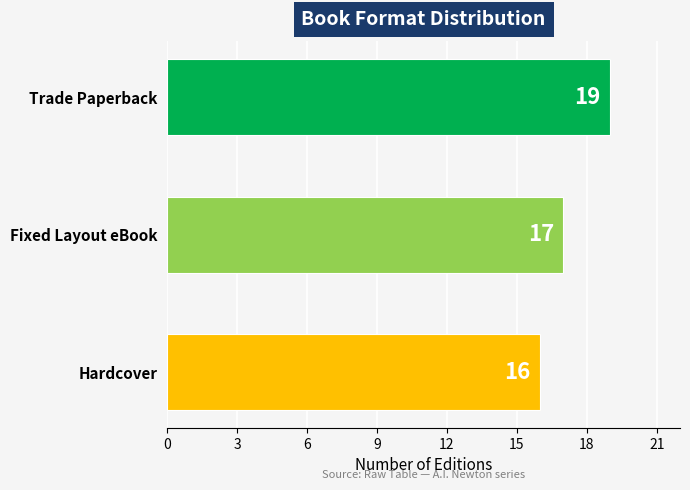

The value at Hardcover is 16. True or false?

True